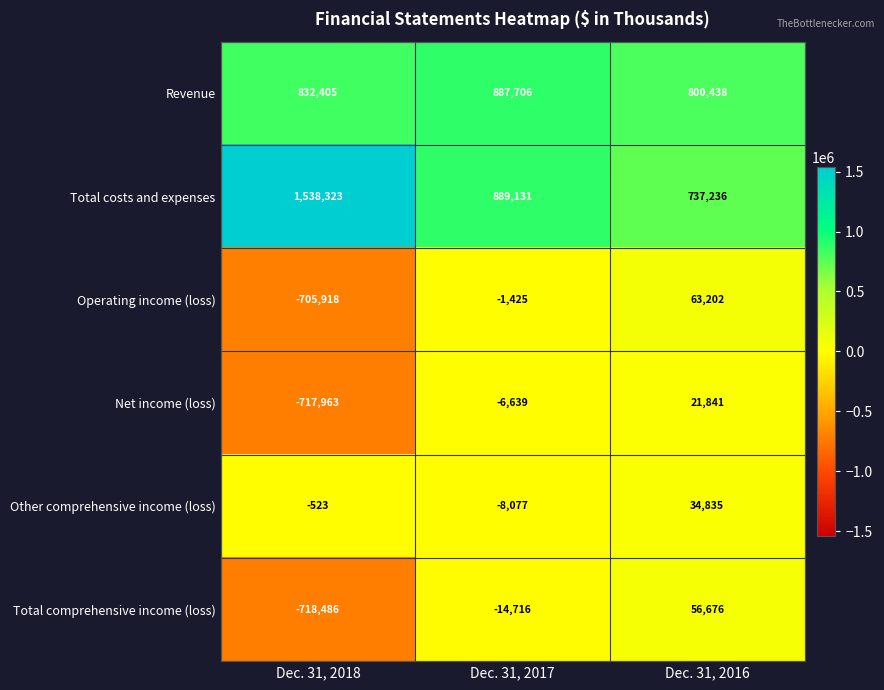

True or false: Other comprehensive income (loss) has a value of -1912 at Dec. 31, 2017.

False